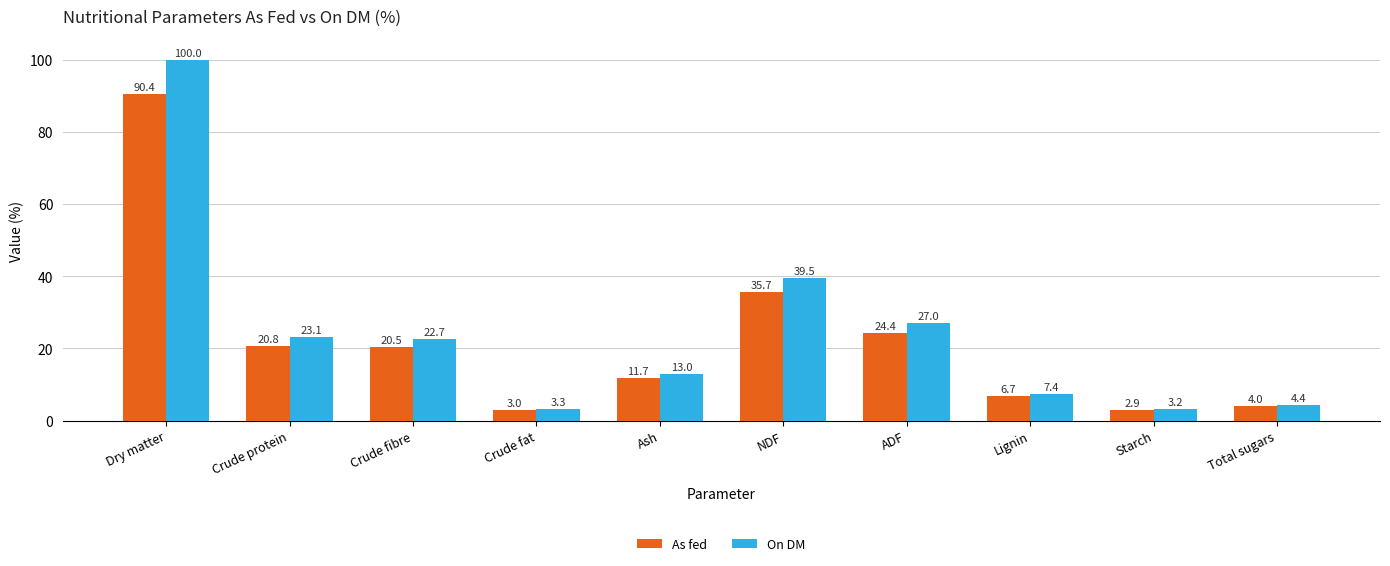

What is the average value of the On DM series?

24.4